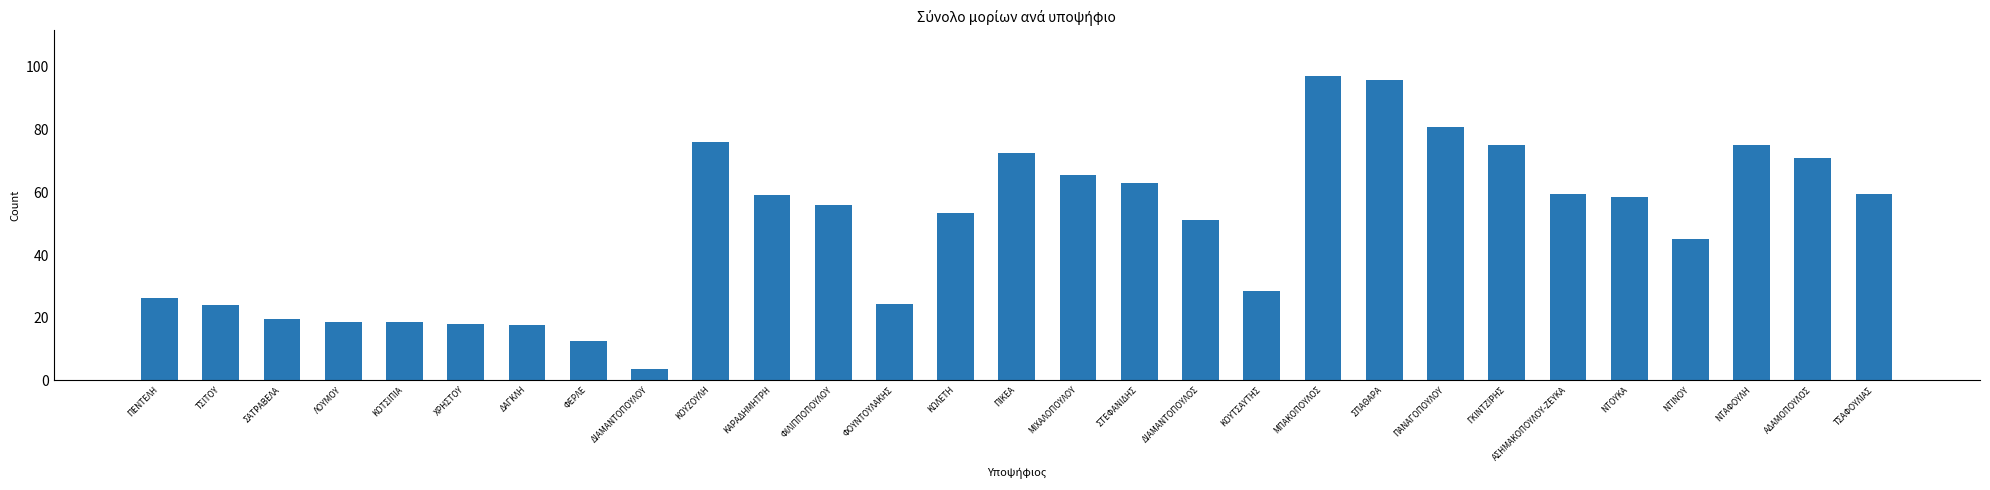

What position from the left is ΓΚΙΝΤΖΙΡΗΣ?

23